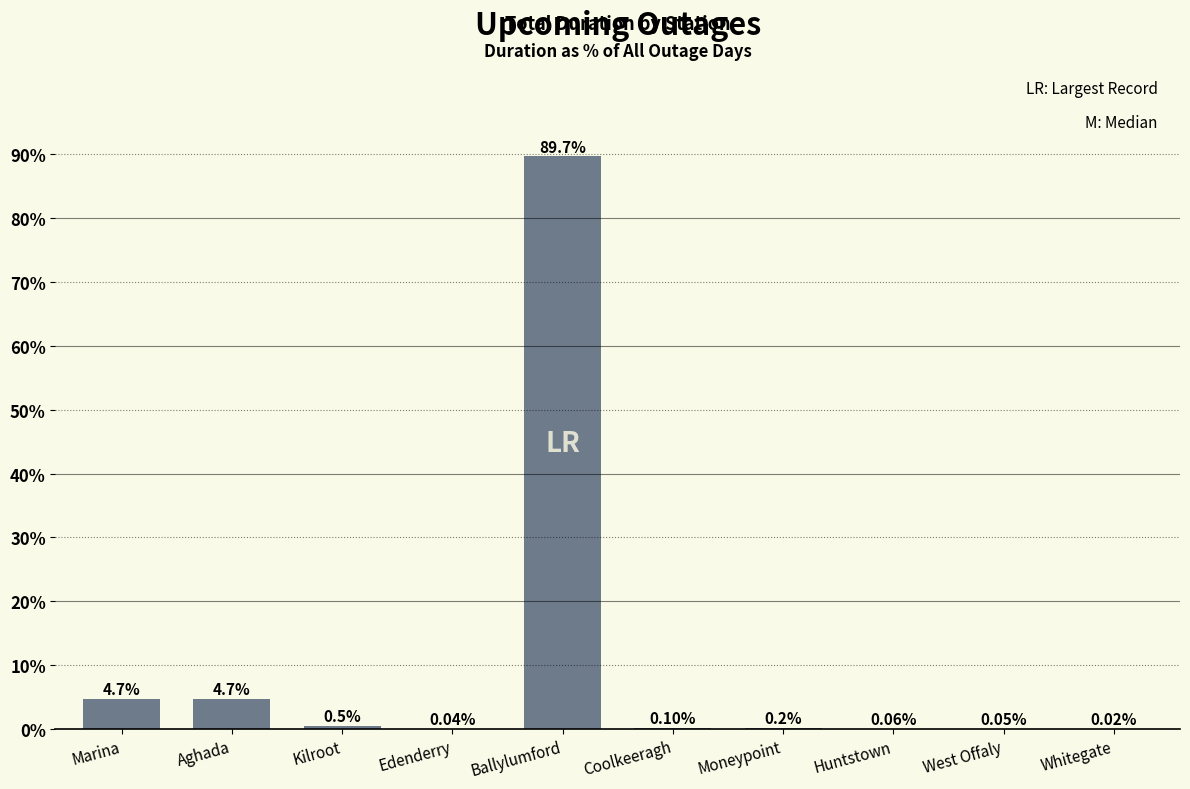

What is the difference between the values at Ballylumford and Edenderry?

89.6